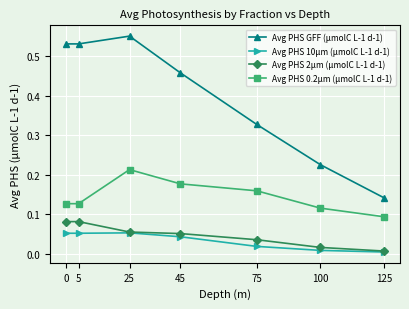

Does the chart display data point markers on the line(s)?

Yes